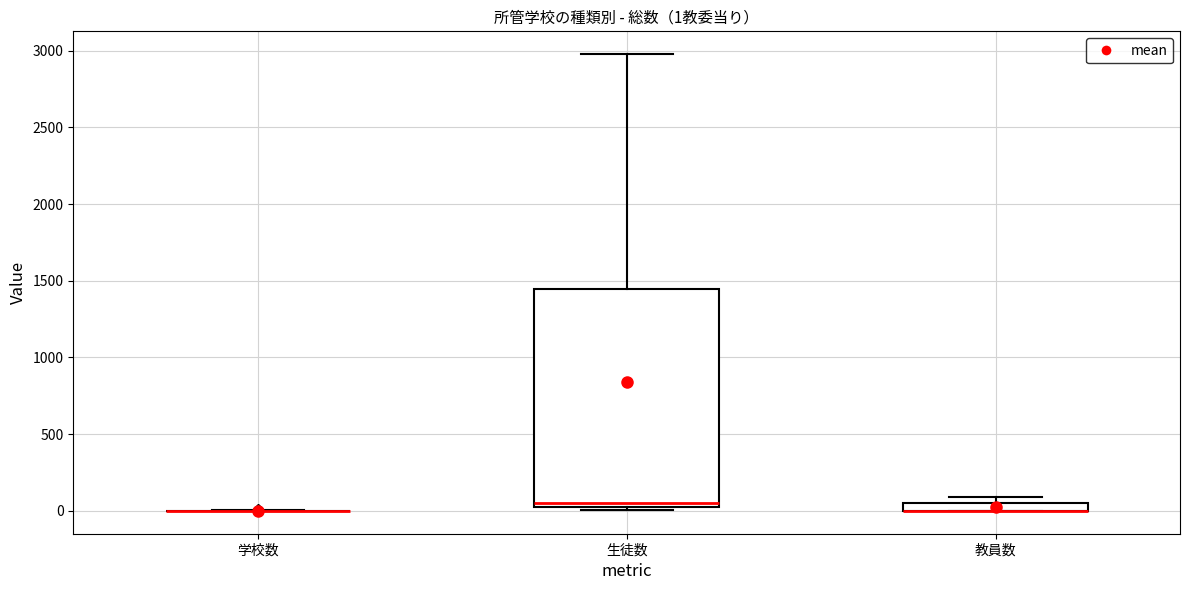

Which box is the tallest, from its lower edge to its upper edge?

生徒数